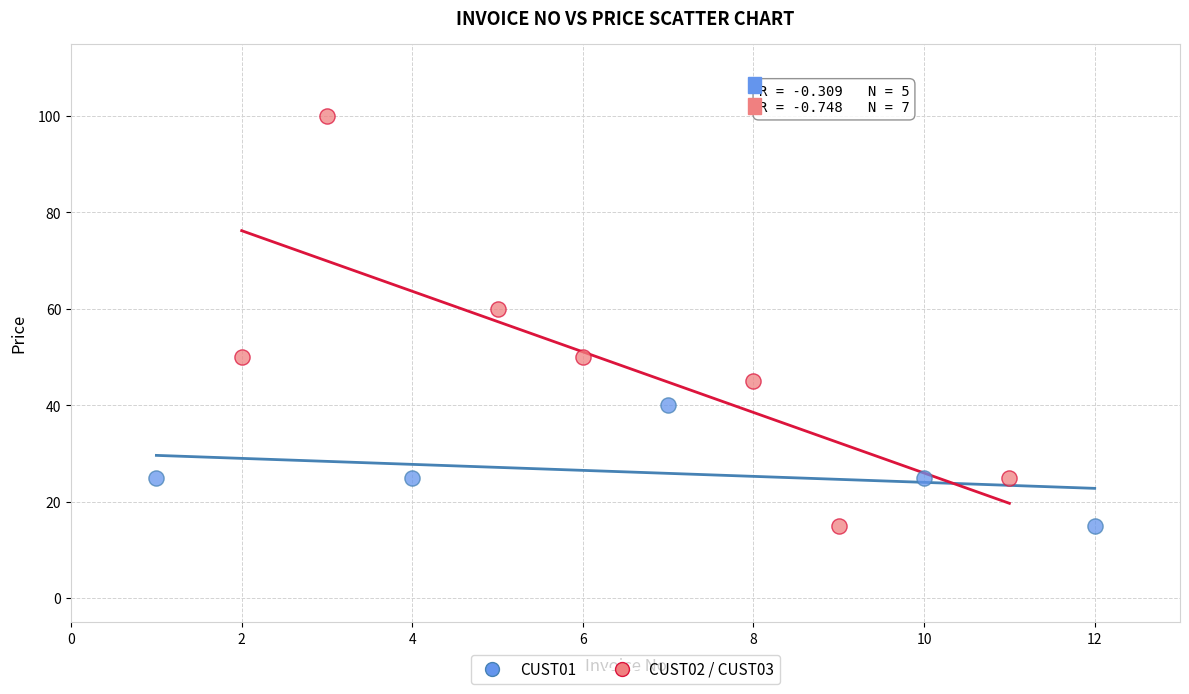

Which series contains the highest Y value?

CUST02 / CUST03